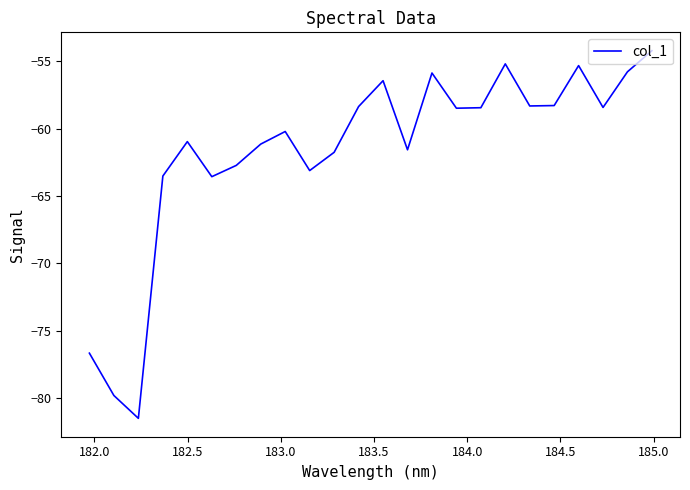

What is the difference between the maximum and minimum values?

27.3